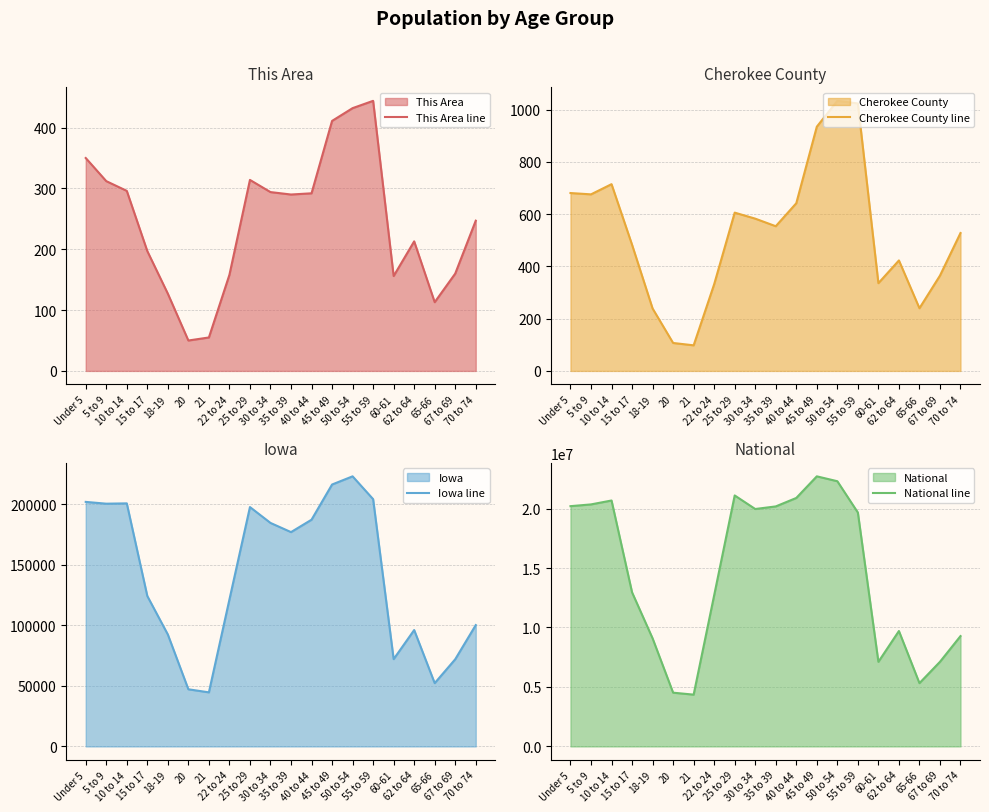

True or false: This Area line and Cherokee County line intersect in this chart.

False